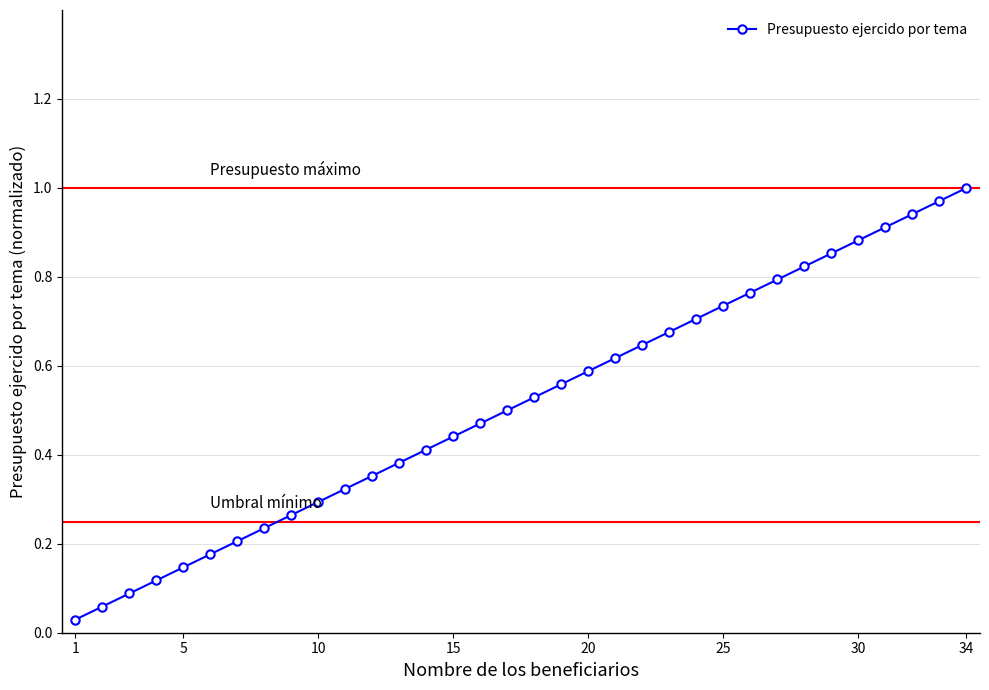

What is the sum of all values?

17.5